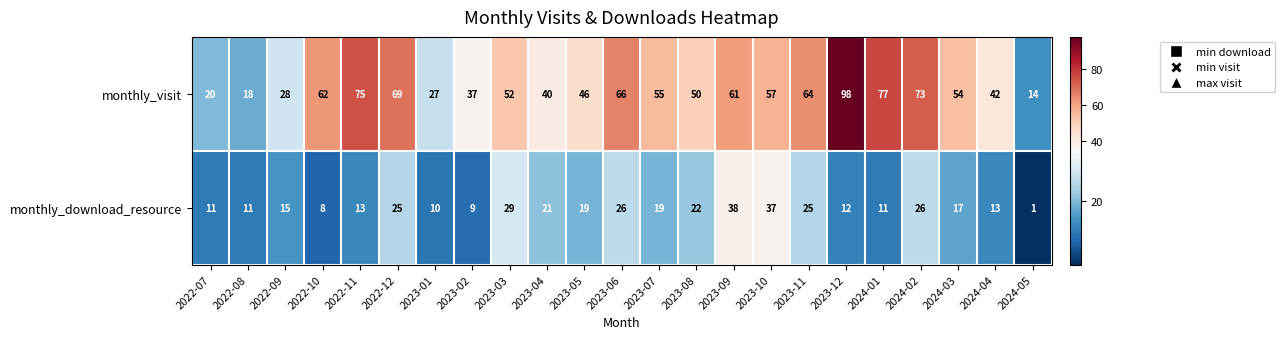

List the series in order of their overall mean, highest first.

monthly_visit, monthly_download_resource